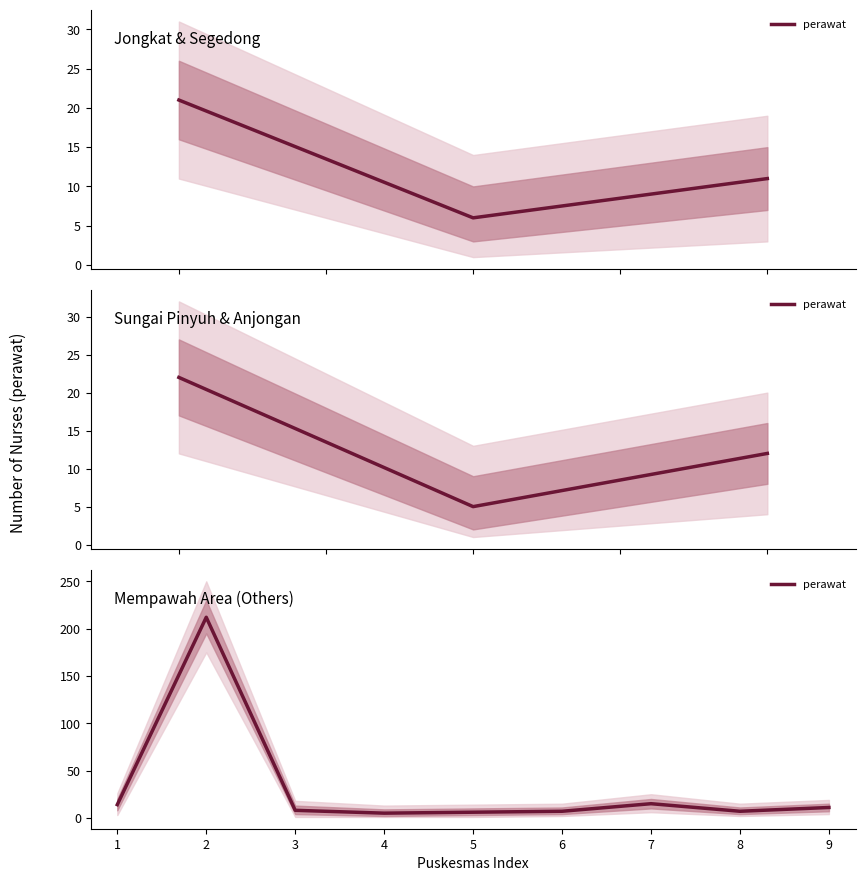

Which has a higher value, 8 or 9?

9